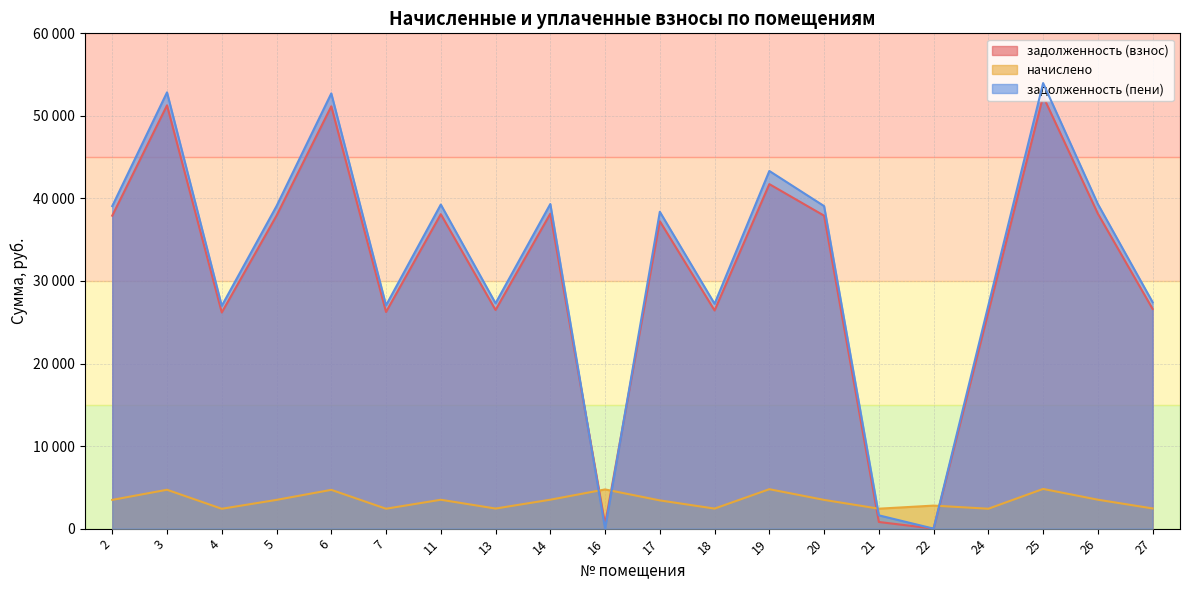

Reading left to right, list all the values displayed in this chart.

задолженность (взнос): 37911.8	51278.2	26185.8	37911.8	51156.6	26246.6	38094.1	26489.5	38154.7	523.8	37243.4	26428.9	41735.0	37911.8	805.4	0.0	26246.6	52371.7	38154.7	26611.1
начислено: 3481.9	4709.5	2405.0	3481.9	4698.4	2410.6	3498.7	2432.9	3504.2	4748.6	3420.5	2427.3	4776.5	3481.9	2416.1	2790.0	2410.6	4810.0	3504.2	2444.0
задолженность (пени): 39072.5	52848.0	26987.5	39072.5	52722.7	27050.2	39260.3	27300.5	39322.8	0.0	38383.6	27238.0	43327.2	39072.5	1610.8	0.0	27050.2	53975.0	39322.8	27425.8